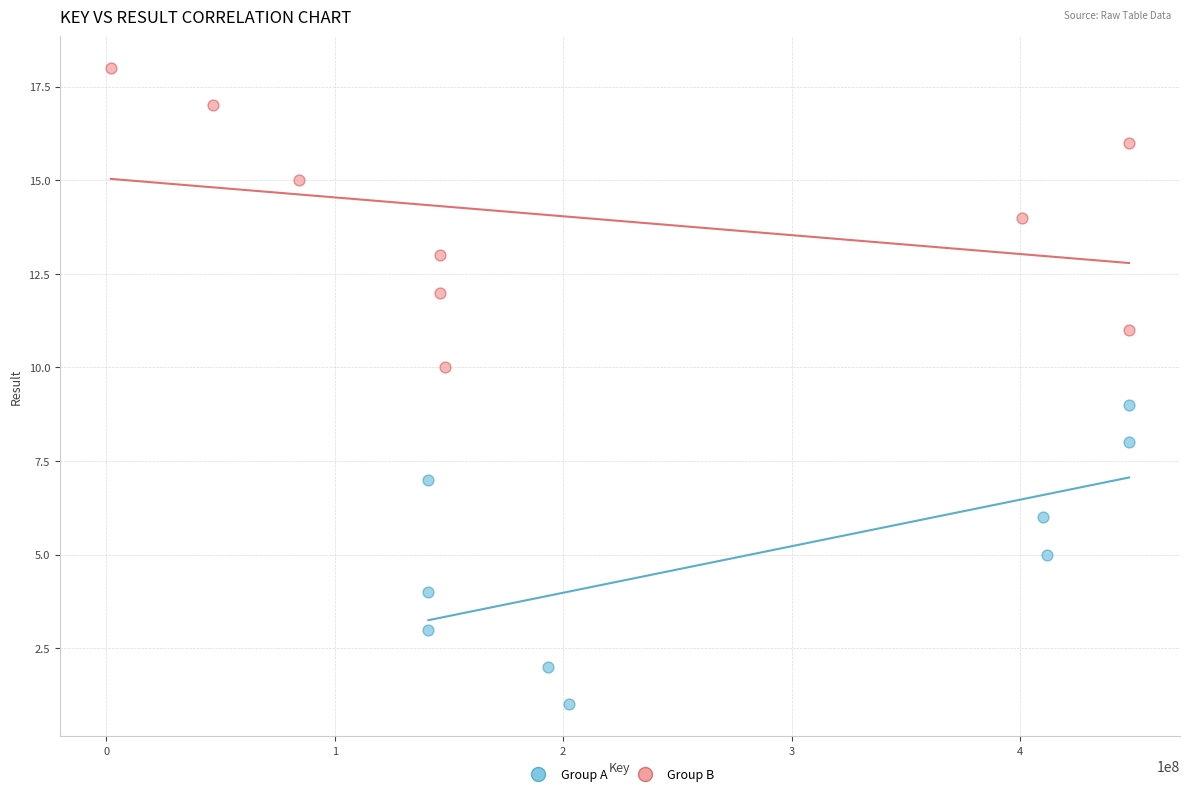

Which series contains the highest Y value?

Group B